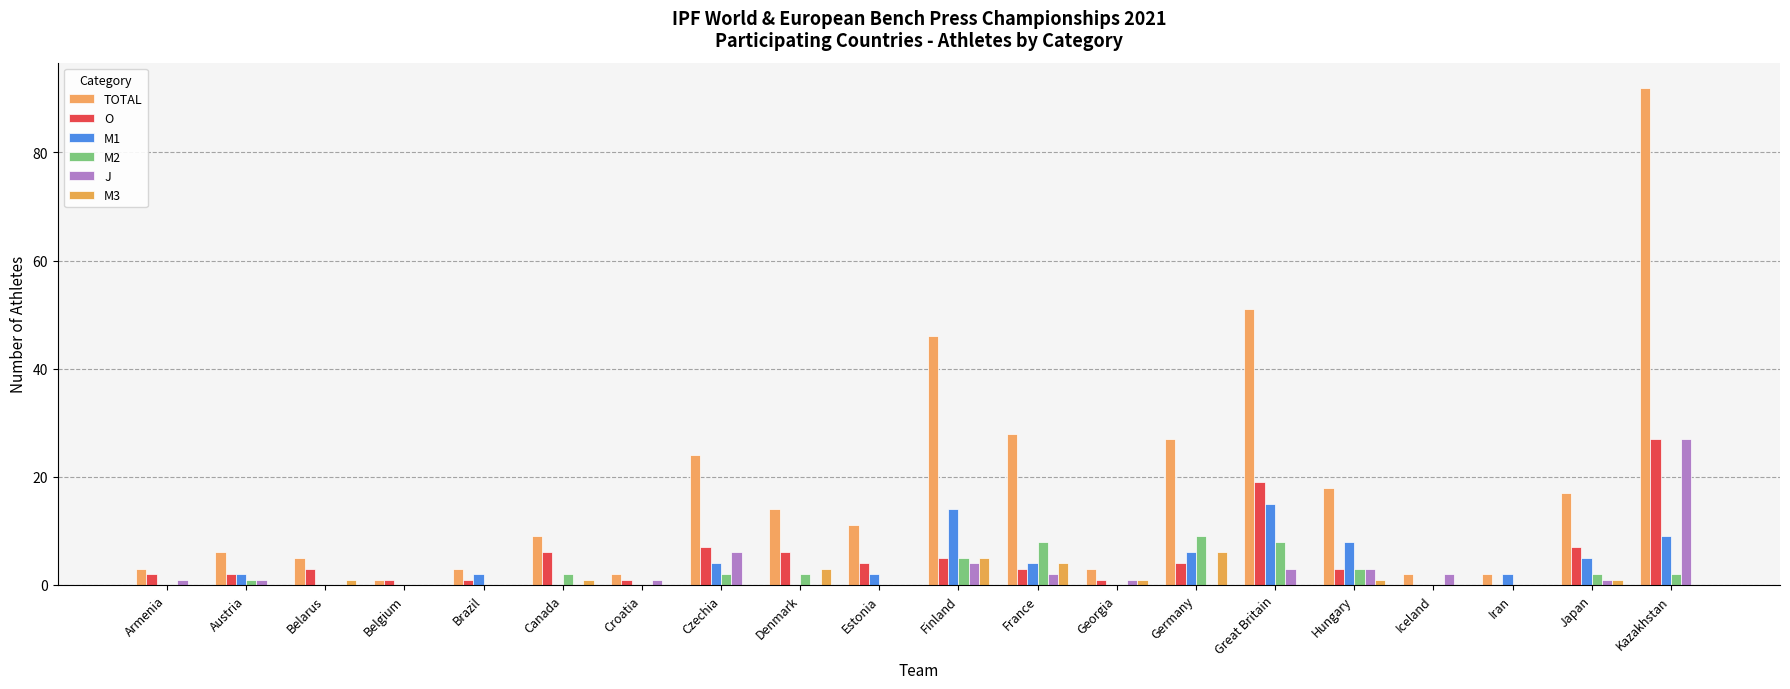

Which series has the widest spread of values?

TOTAL